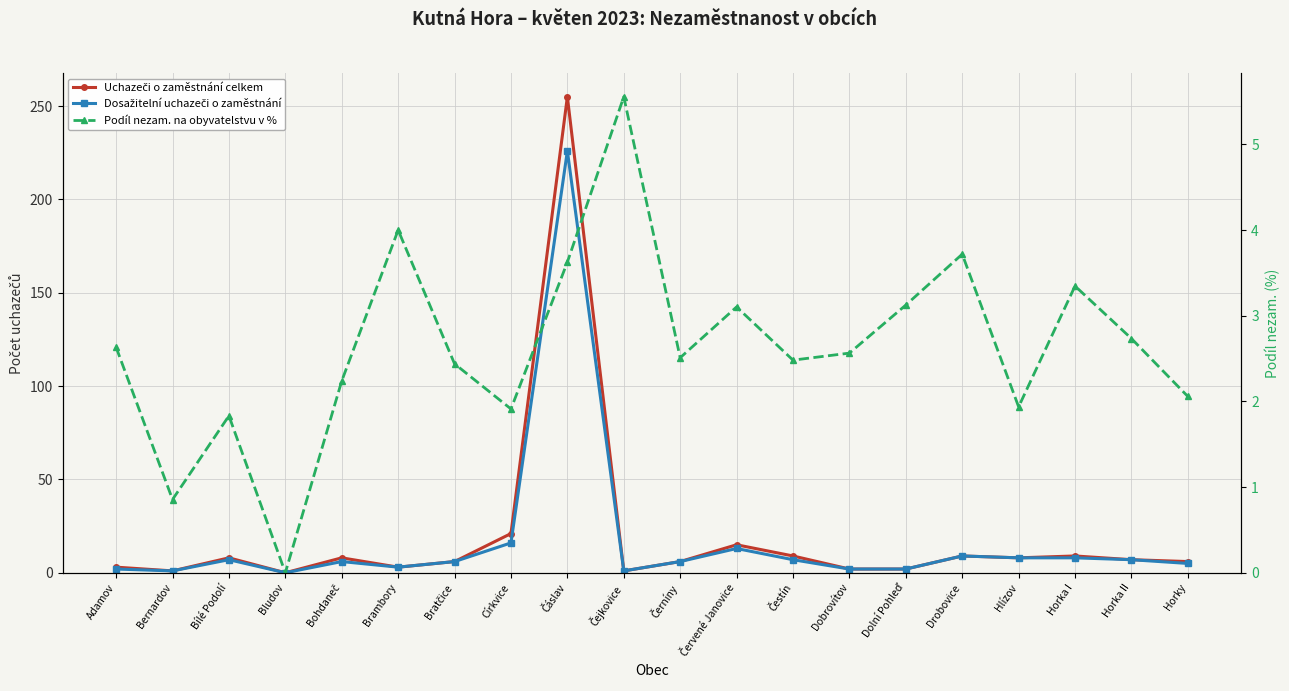

Is it true that Uchazeči o zaměstnání celkem equals 8.0 at Hlízov?

True